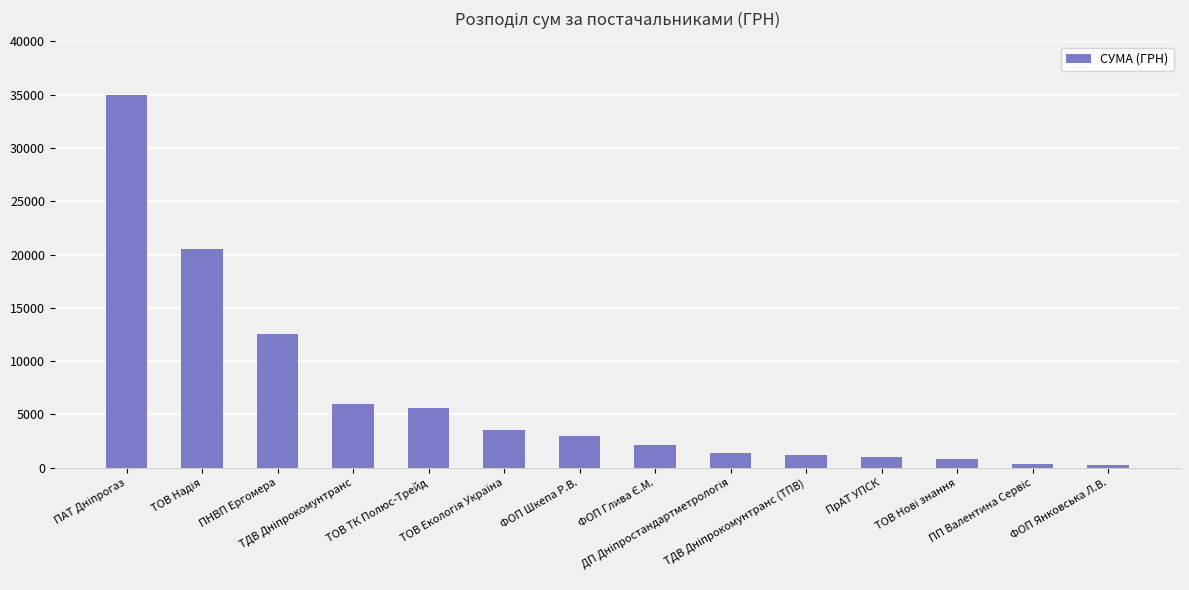

What is the smallest value displayed?

258.4